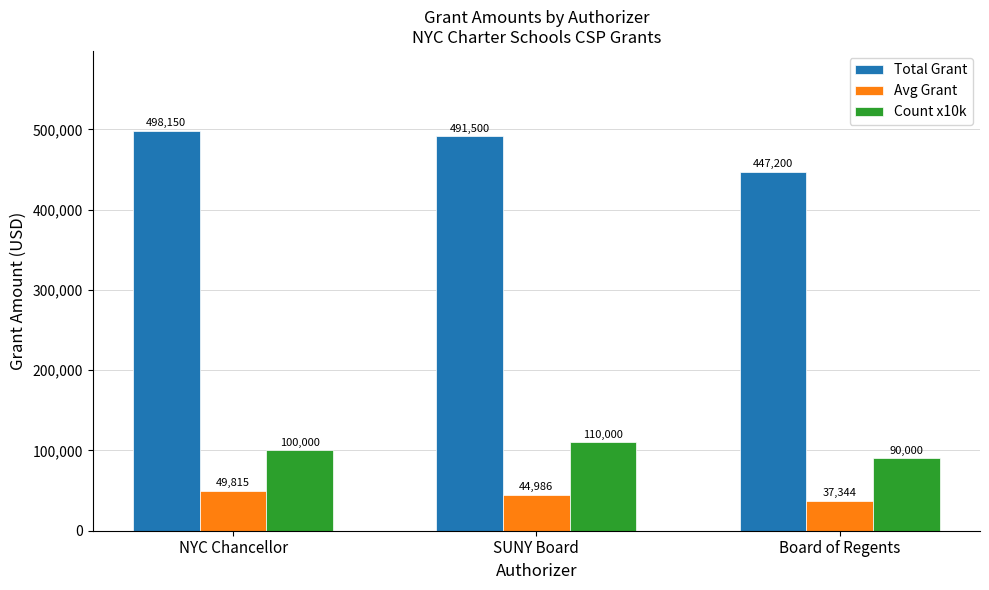

What is the difference between the Count x10k values at SUNY Board and Board of Regents?

20000